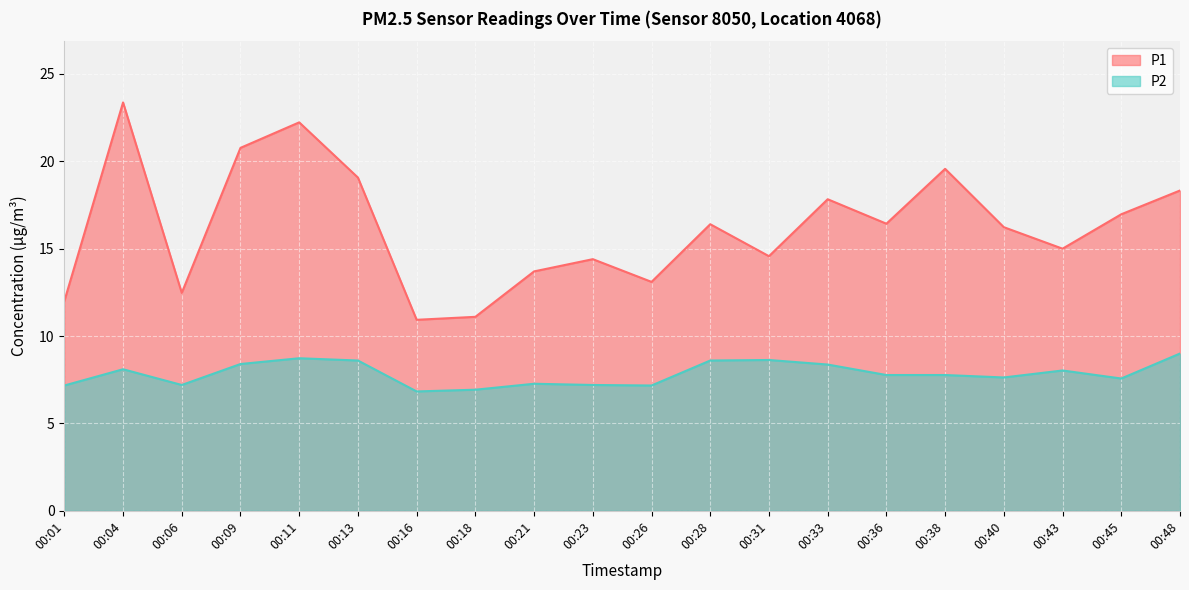

What is the smallest value displayed?

6.8